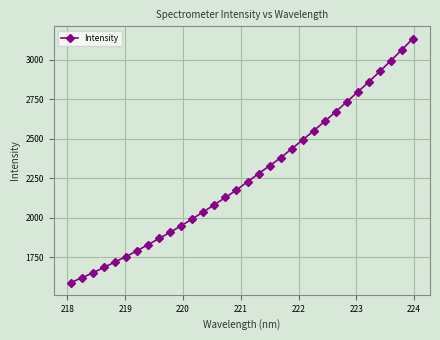

What is the difference between the maximum and minimum values?

1544.0